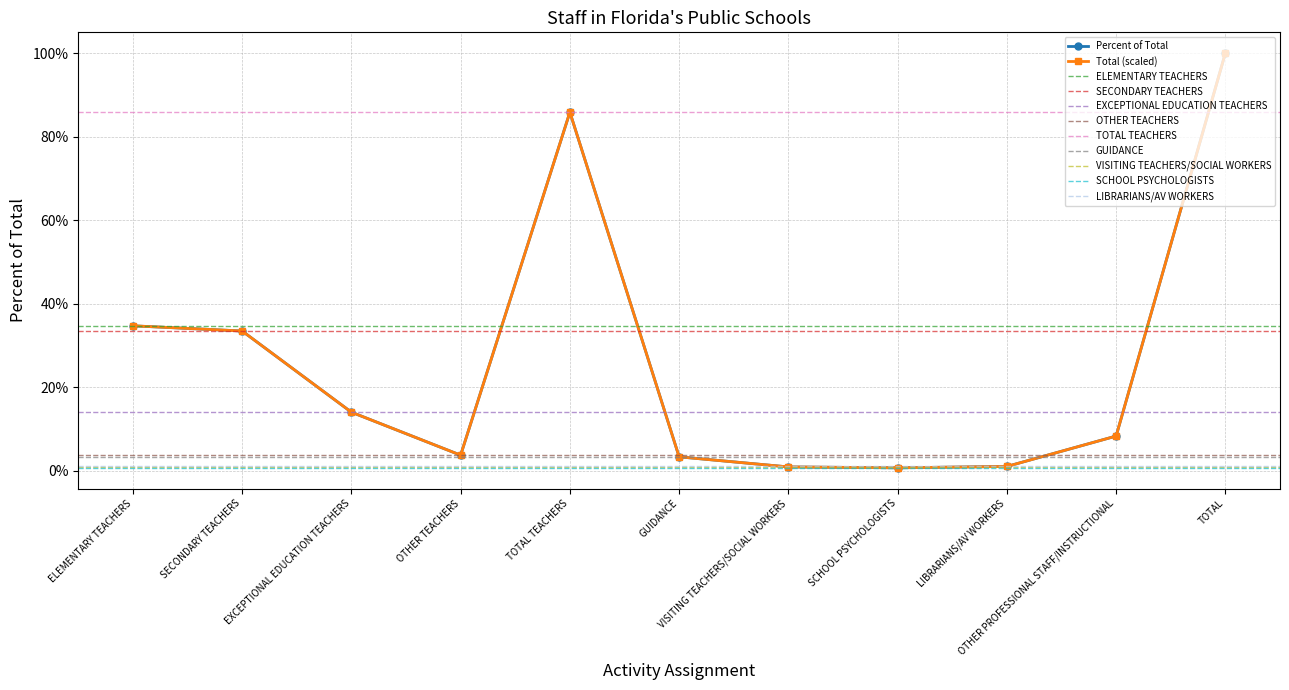

What is the value of the 11th point from the left?

1.0